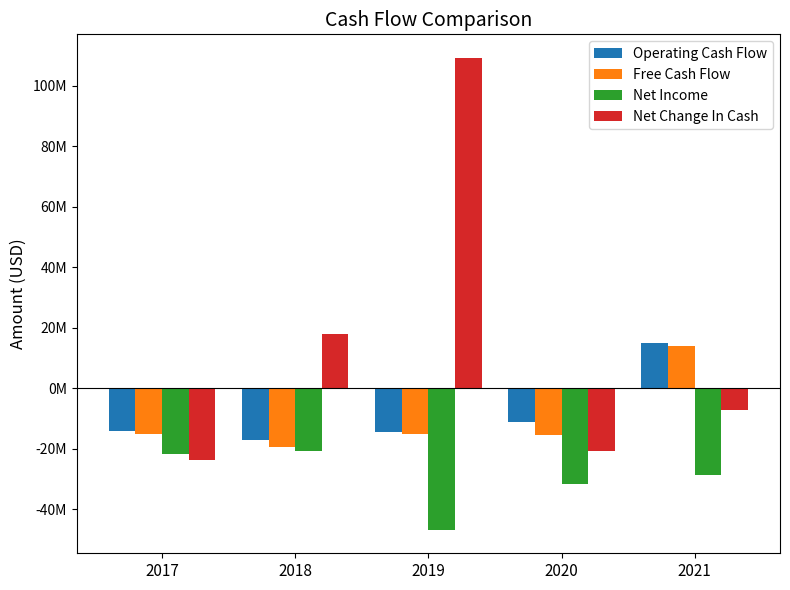

Are the bars horizontal?

No